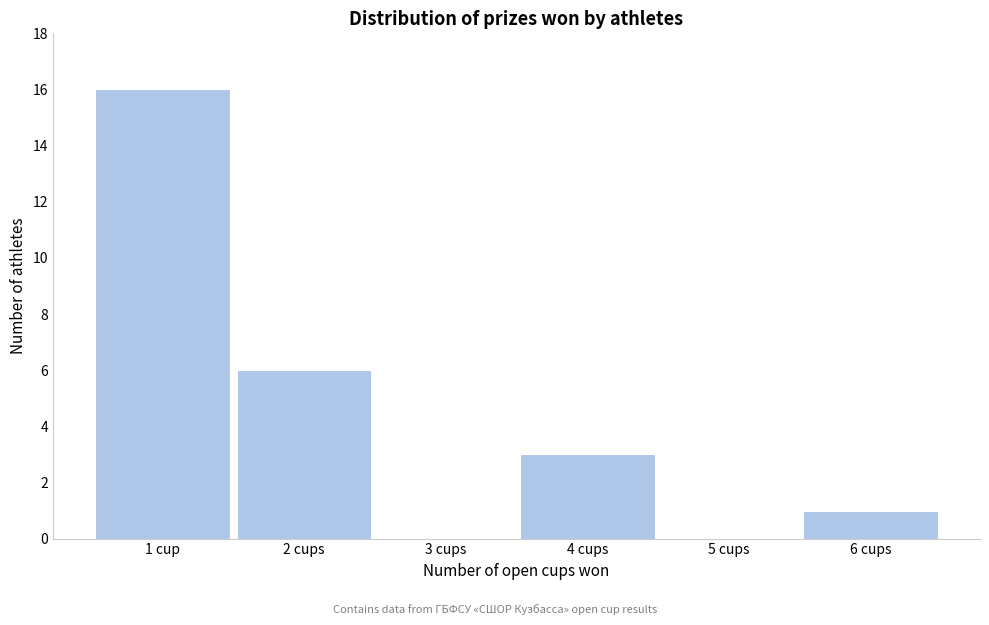

Reading left to right, transcribe all the data shown in this chart.

1 cup=16	2 cups=6	3 cups=0	4 cups=3	5 cups=0	6 cups=1